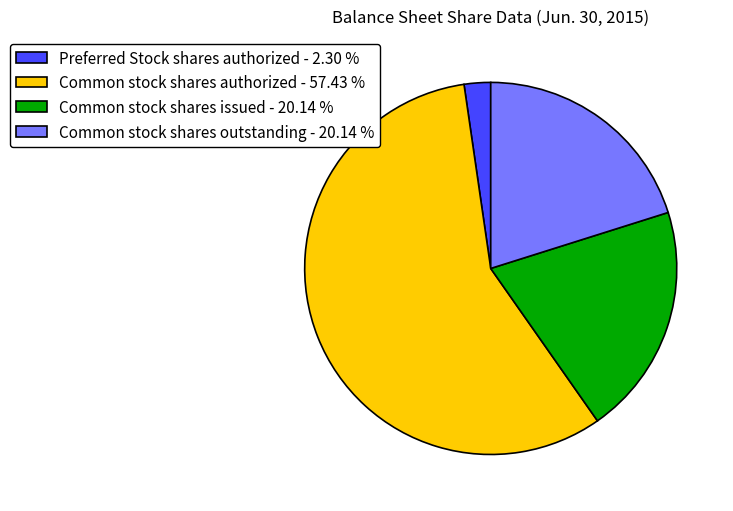

Which category has the biggest portion of the pie?

Common stock shares authorized